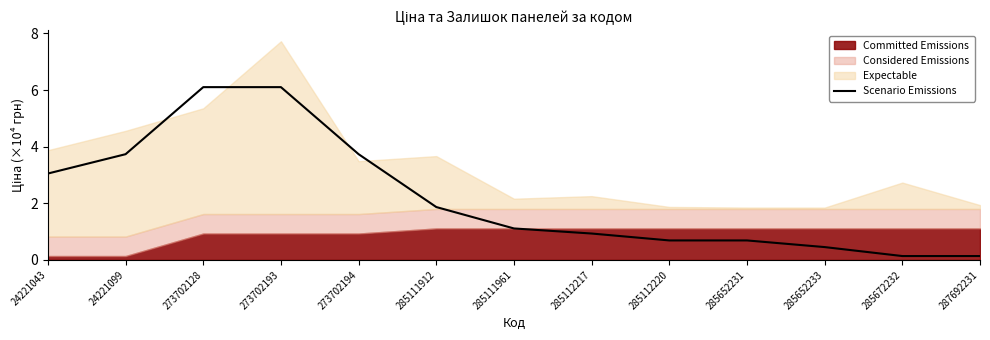

At which label does the data first exceed 1?

24221043